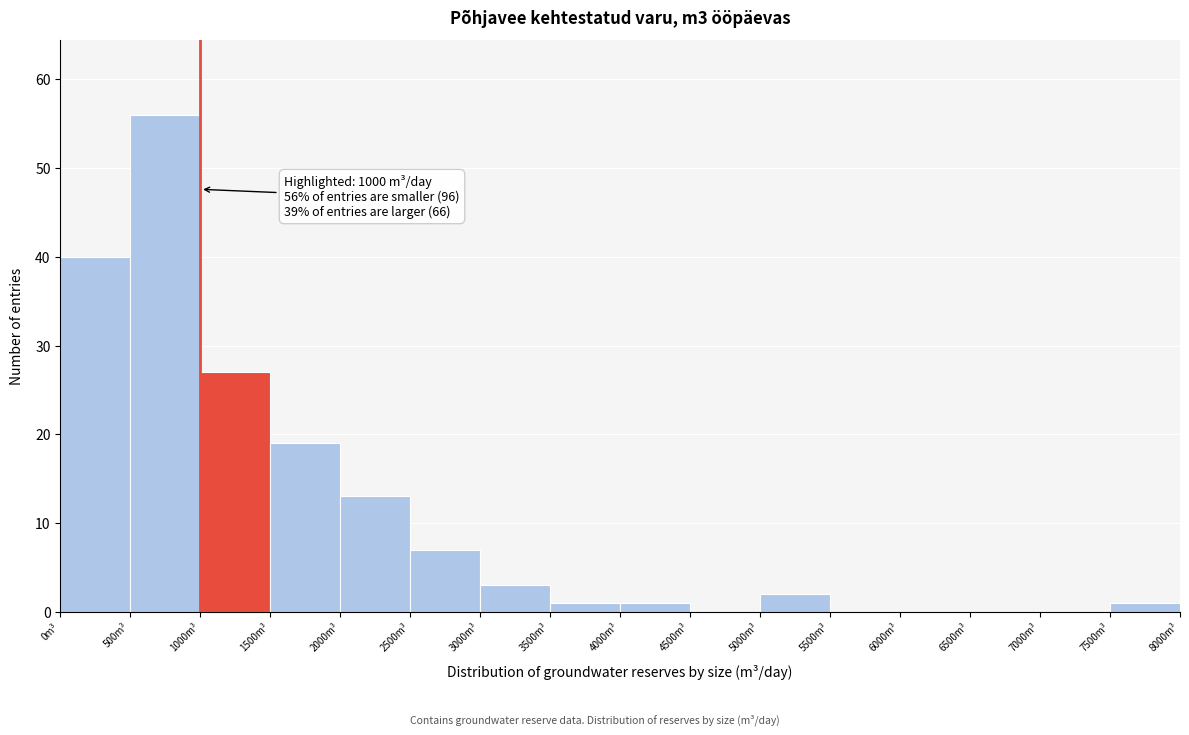

Over which range of the x-axis is the bar tallest?

500 to 1000